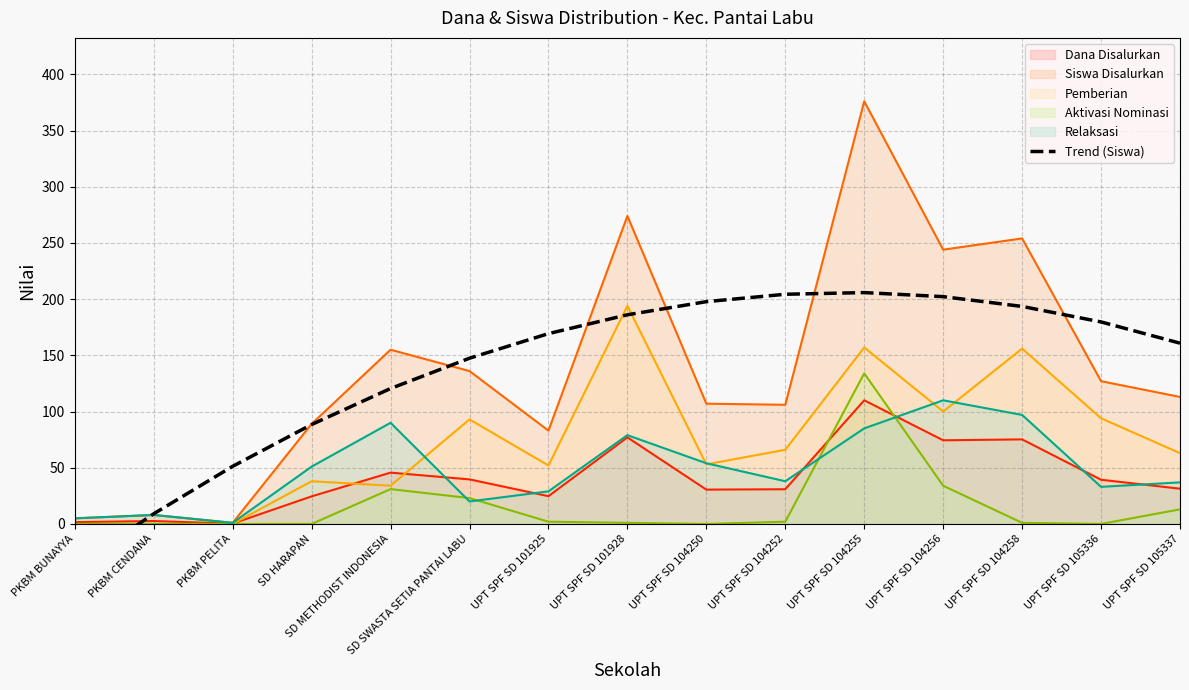

What is the highest value of the Dana Disalurkan series?

110.0